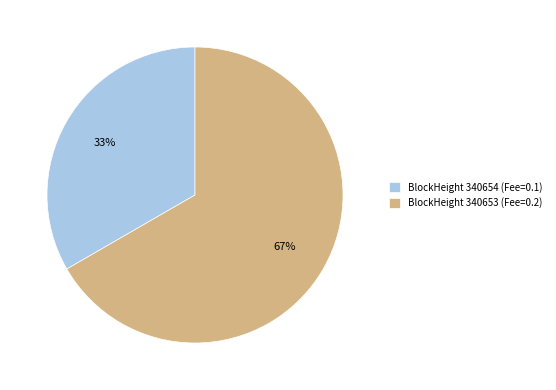

To the nearest percent, what is the average slice percentage?

50%